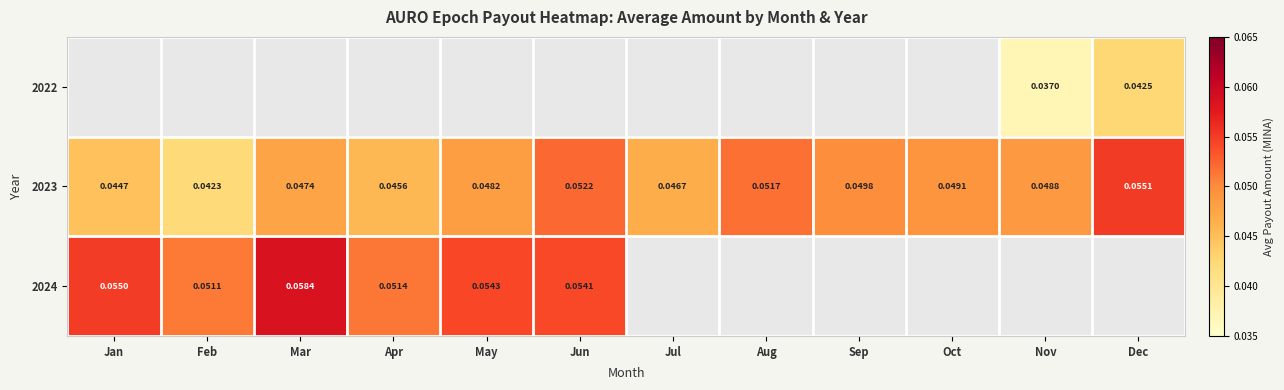

Which series has the widest spread of values?

2023